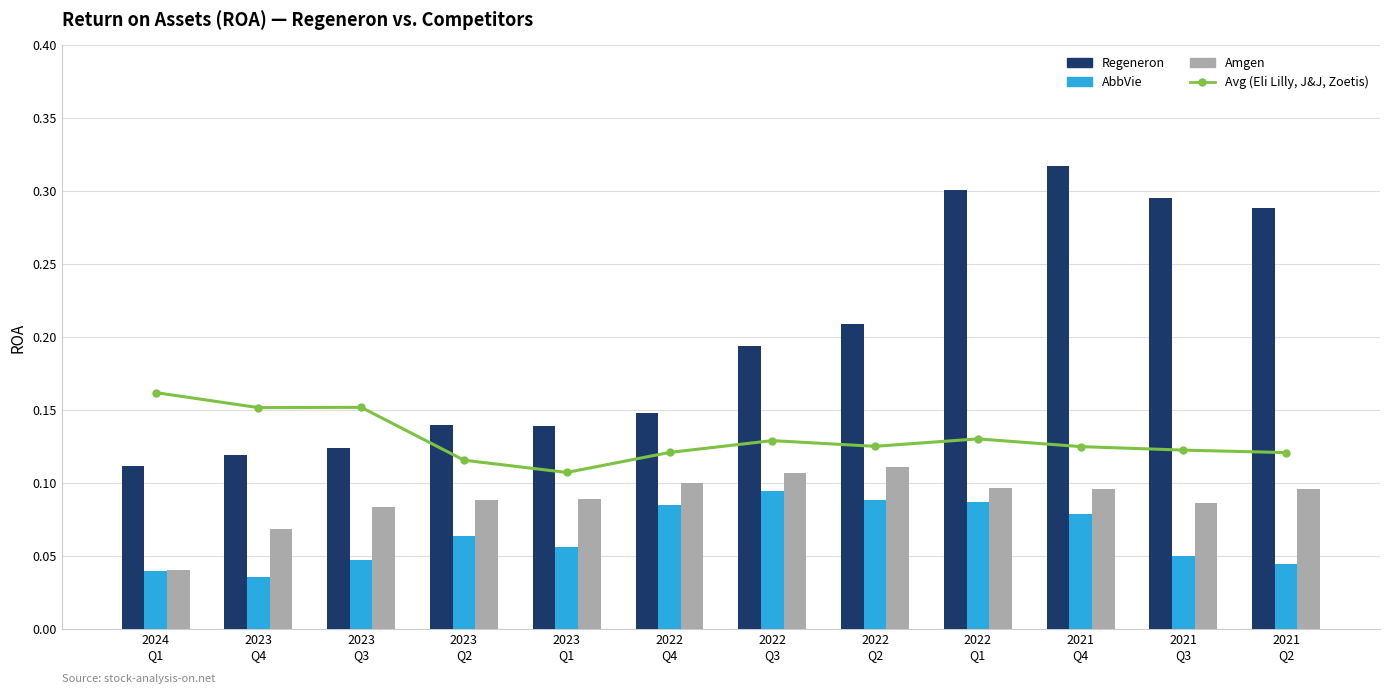

At how many categories does at least one series exceed 0?

12